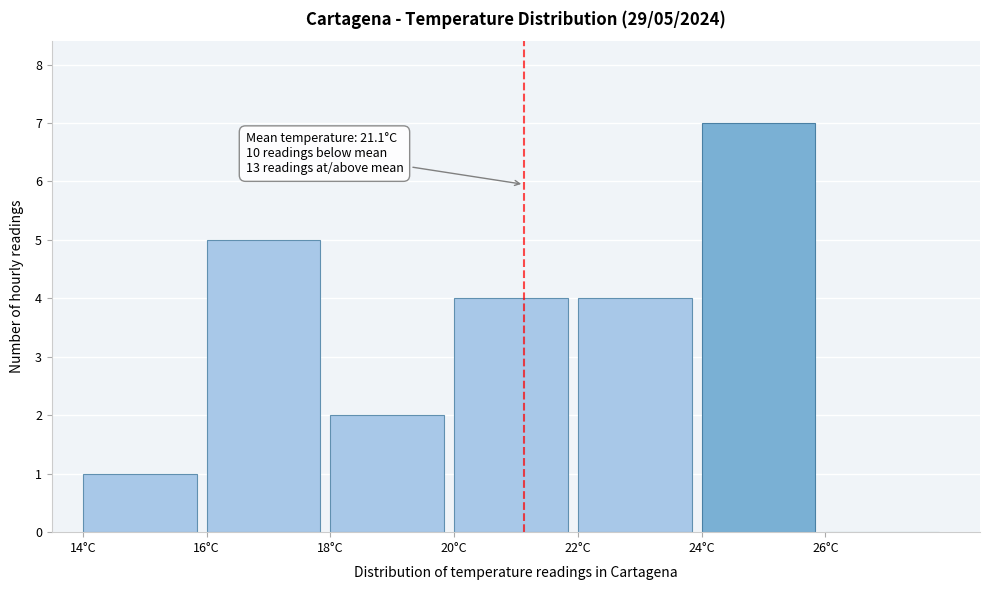

Over which range of the x-axis is the bar tallest?

24 to 26